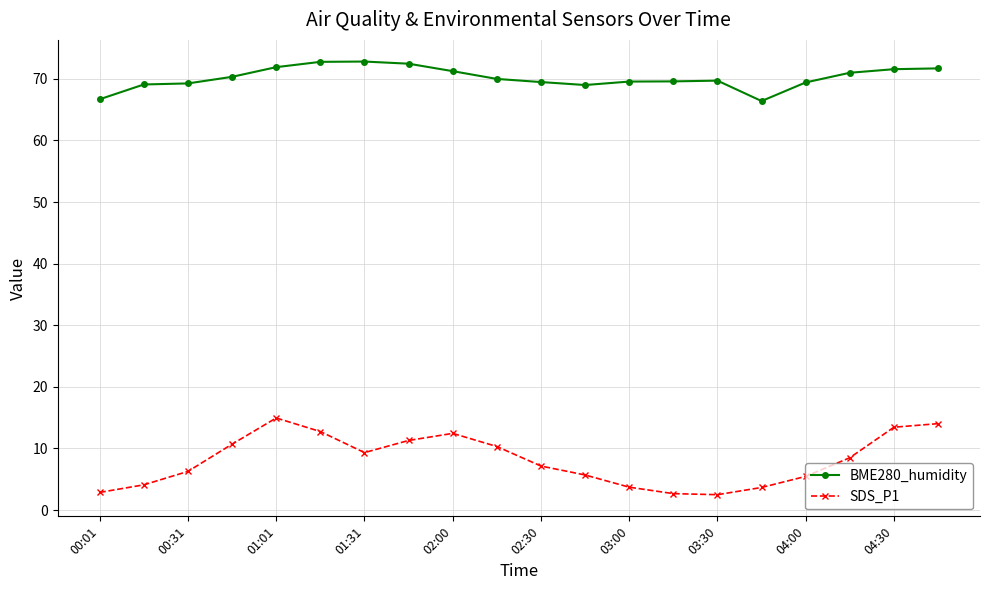

What is the smallest value displayed?

2.5